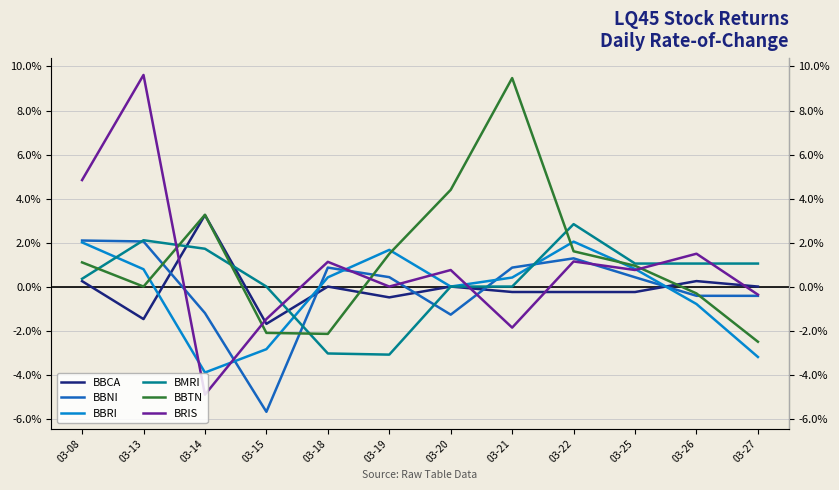

Which has a higher value, 03-21 or 03-13?

03-21